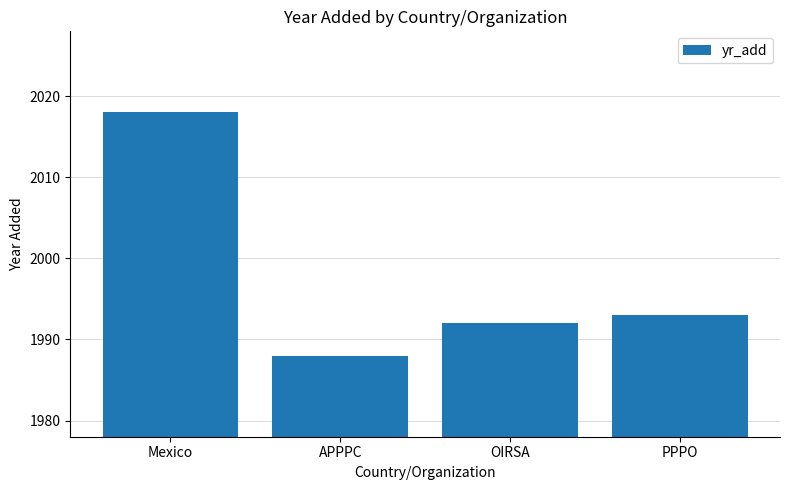

List the labels in order of value, smallest first.

APPPC, OIRSA, PPPO, Mexico